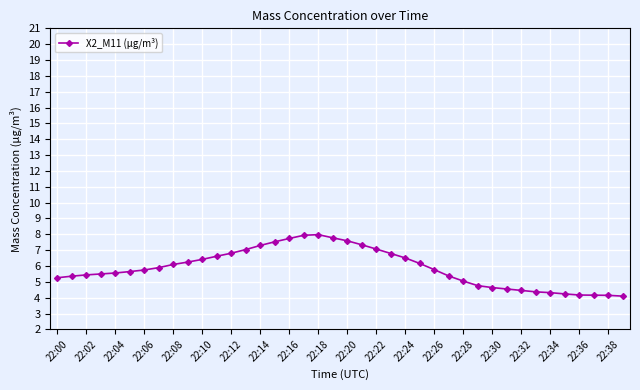

What is the value of the 4th point from the left?

5.5